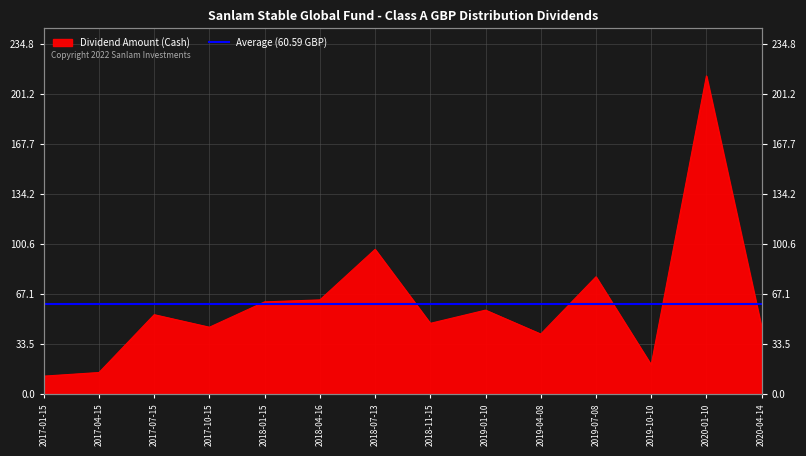

What is the smallest value displayed?

12.1